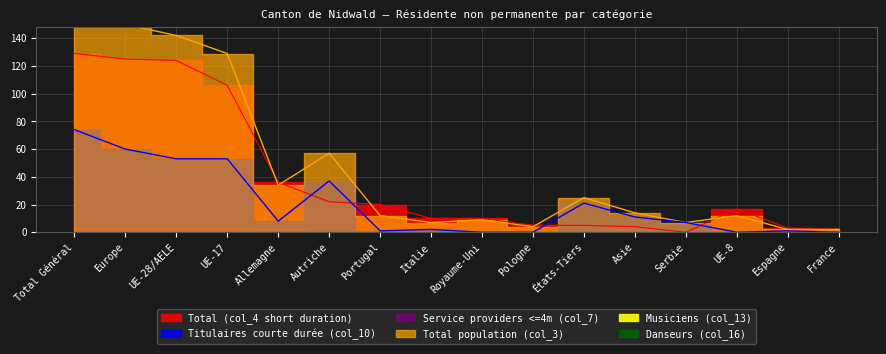

True or false: Total population (col_3) and Titulaires courte durée (col_10) intersect in this chart.

False